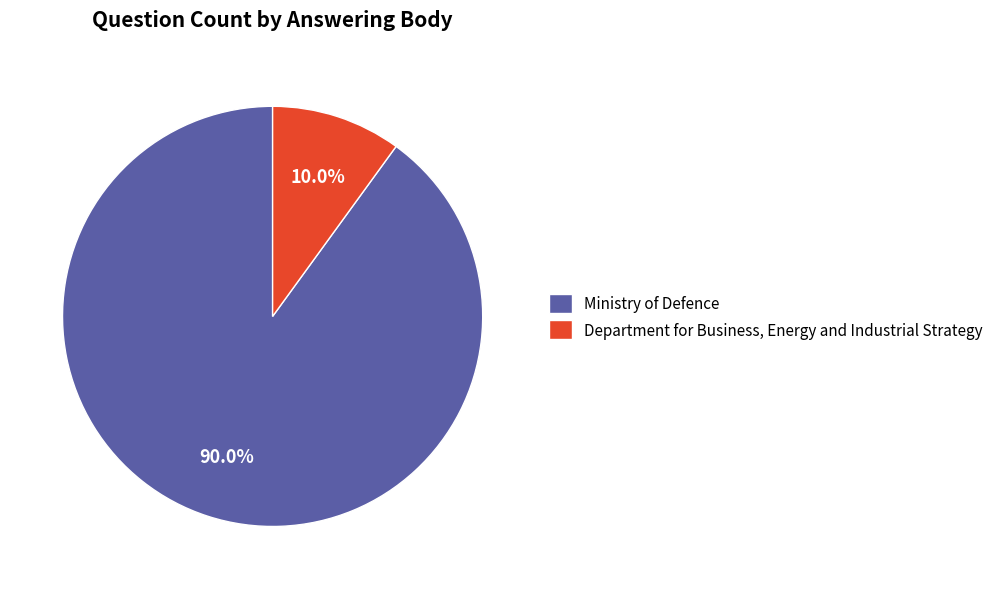

Is it true that Ministry of Defence is 62% of the pie?

False